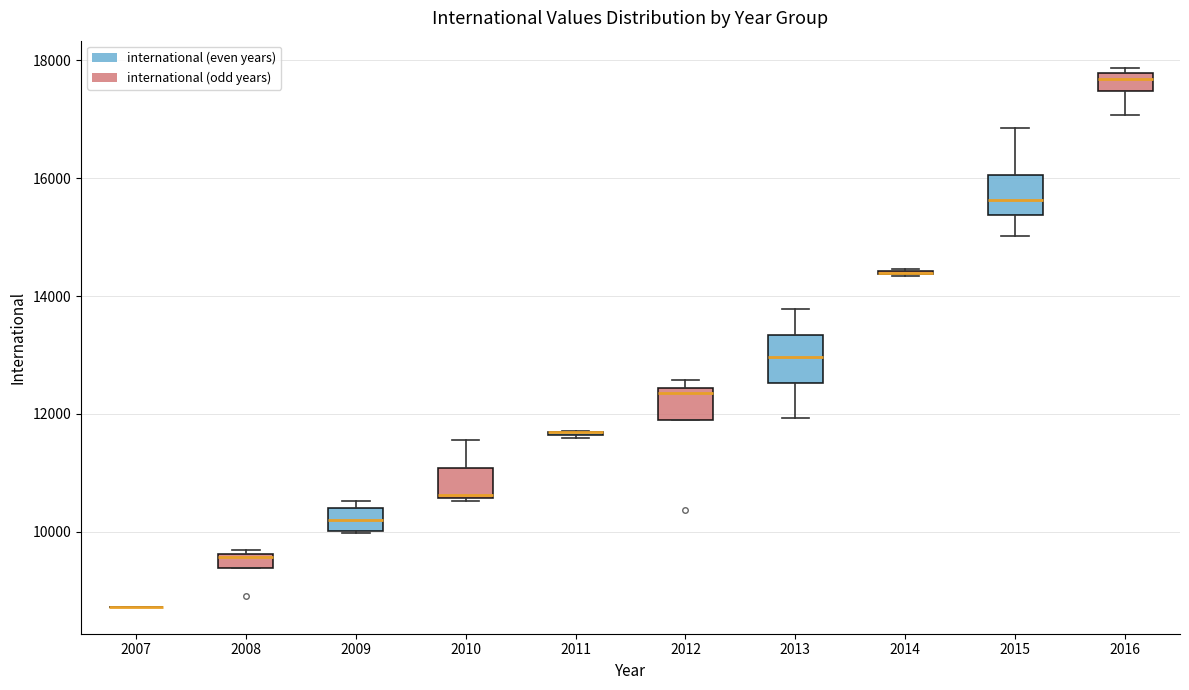

Where does the median line of the box at x = 2013 sit on the y-axis? The values are not printed on the chart, so give them approximately, as read against the axis.

13000